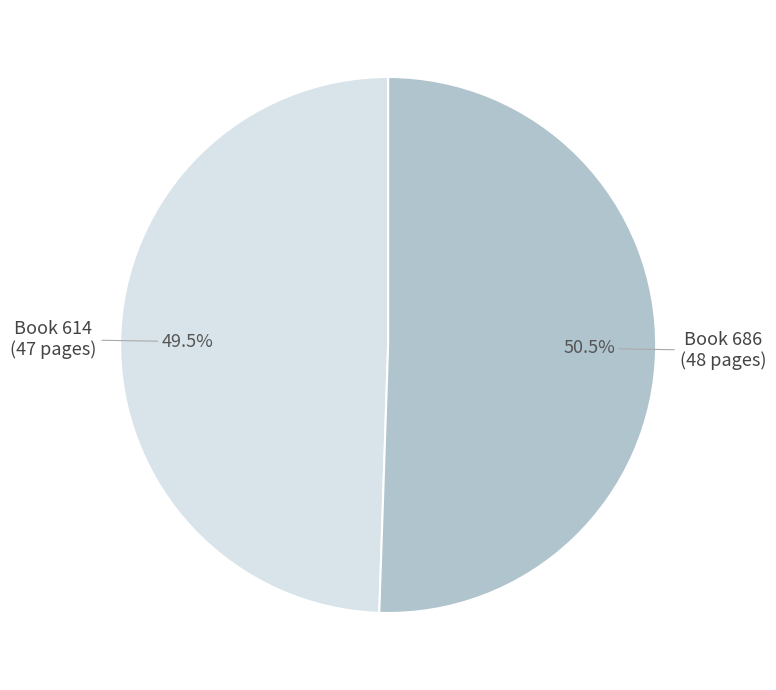

Is there a majority slice in this chart?

Yes